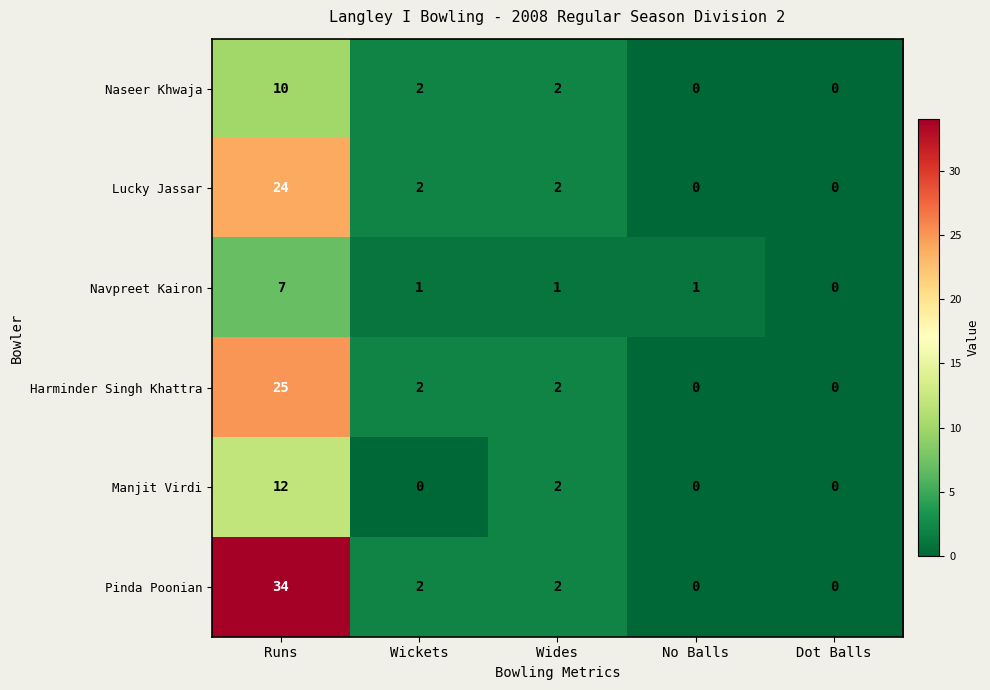

How many data points does each series have?

5